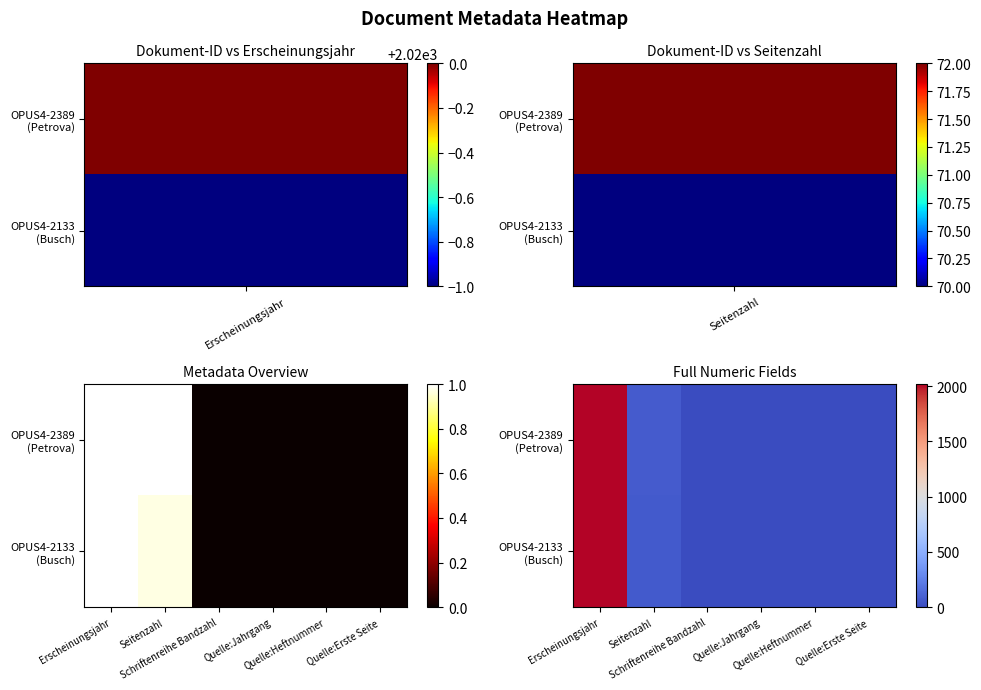

List the series in order of their overall mean, lowest first.

OPUS4-2133 (Busch), OPUS4-2389 (Petrova)